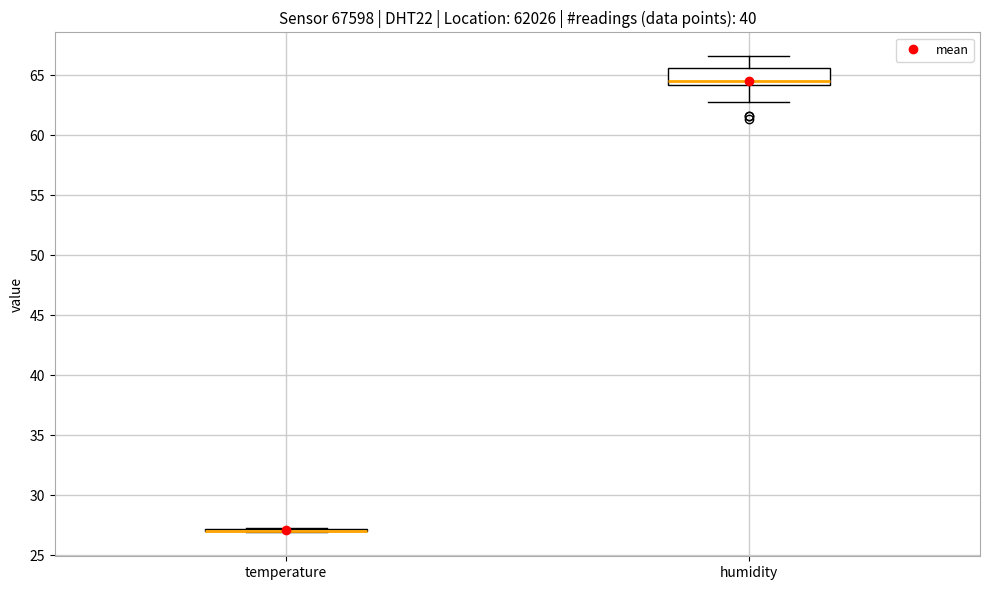

Reading left to right, transcribe this box plot: for each box, give where its median line is, the range the box spans, and where its two whiskers end, as read against the y-axis. The values are not printed on the chart, so give them approximately, as read against the axis.

temperature: box collapsed to a line at 27.0, whiskers 27.0 to 27.5
humidity: median 64.5, box 64.0 to 65.5, whiskers 63.0 to 66.5